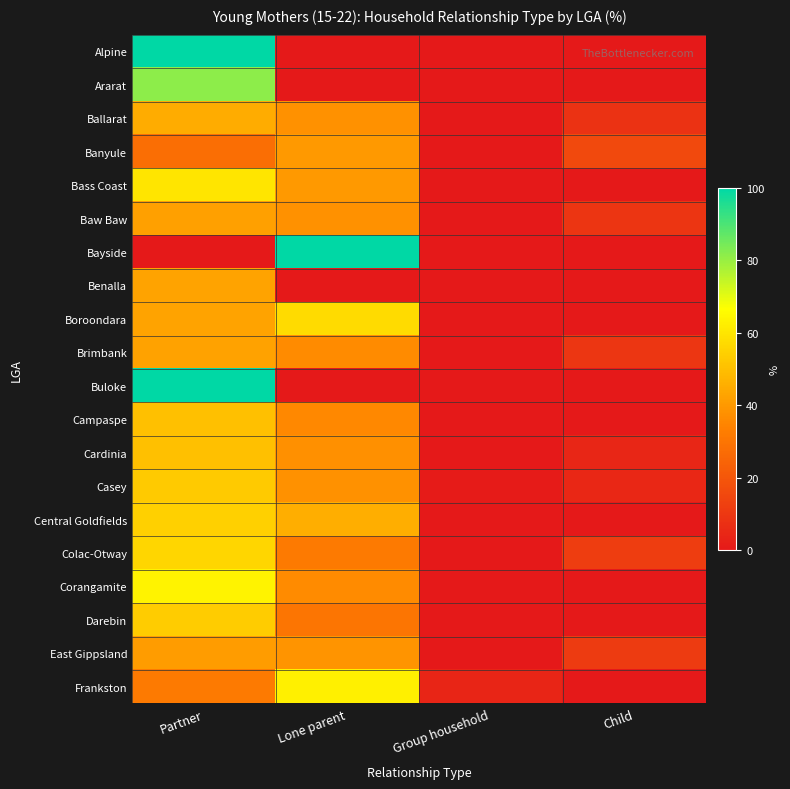

Which series changed the most between Lone parent and Child?

Bayside